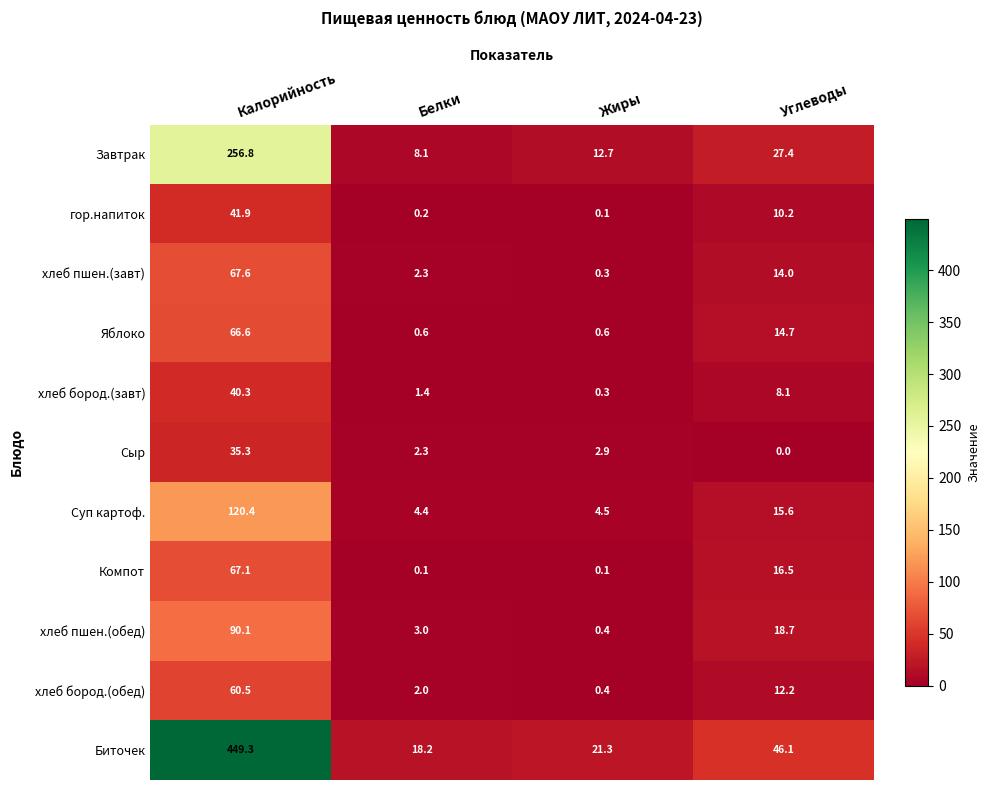

What is the highest value of the Яблоко series?

66.6